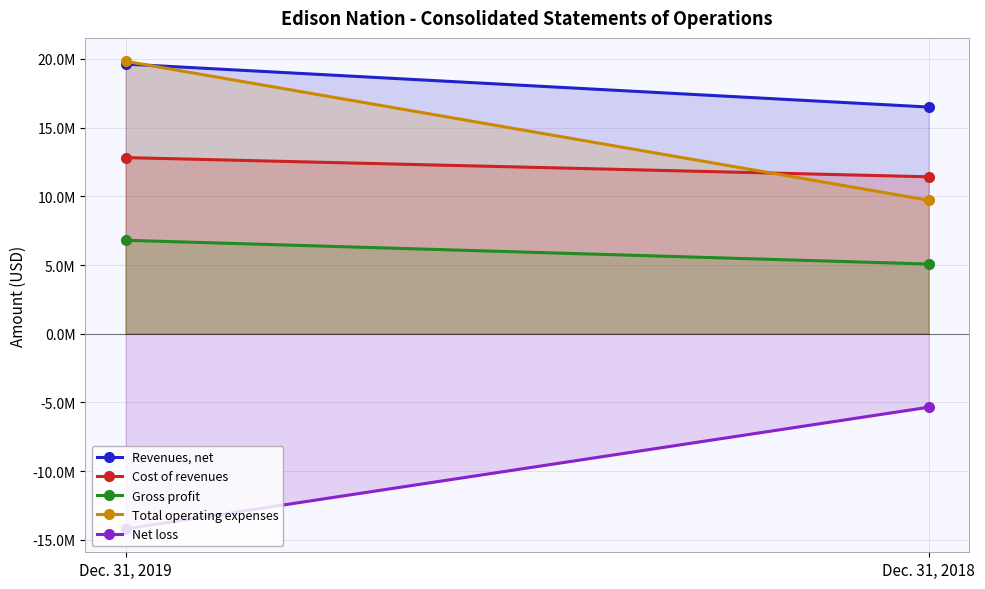

At how many categories does at least one series exceed 18565021?

1